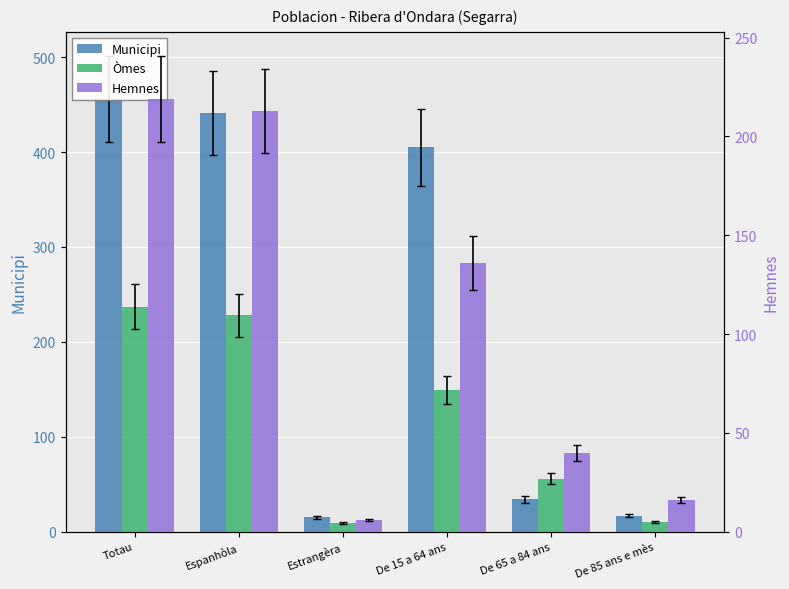

What is the average value of the Hemnes series?

105